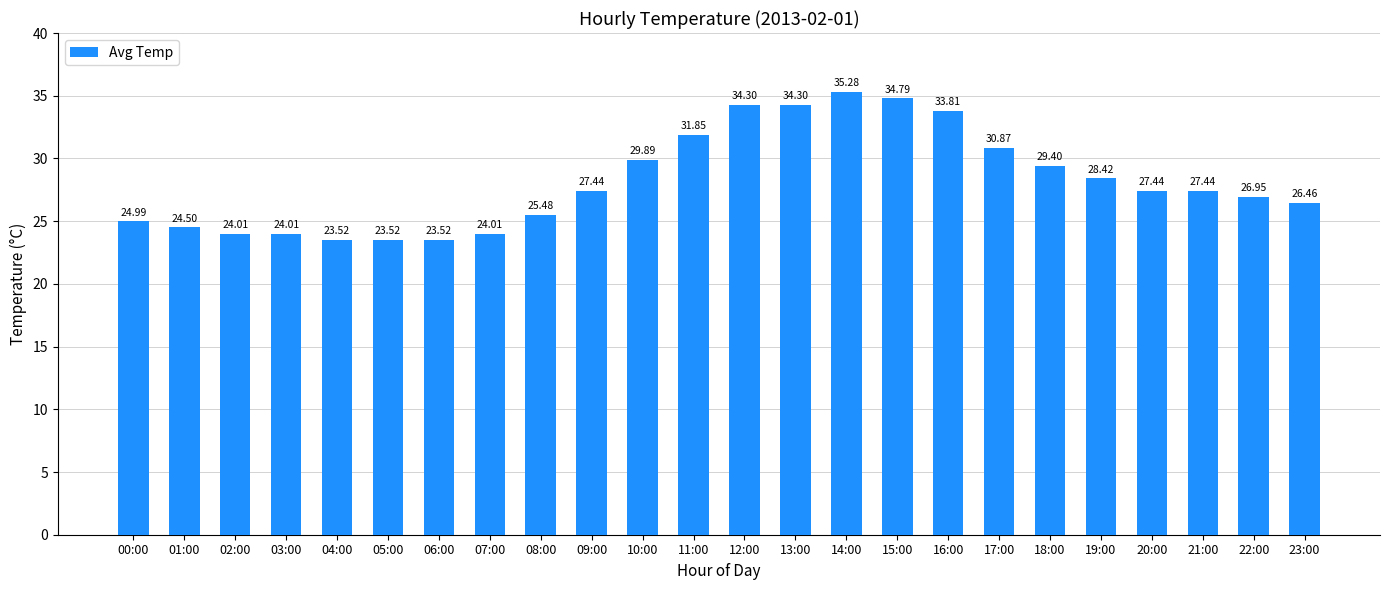

What is the difference between the maximum and minimum values?

11.8